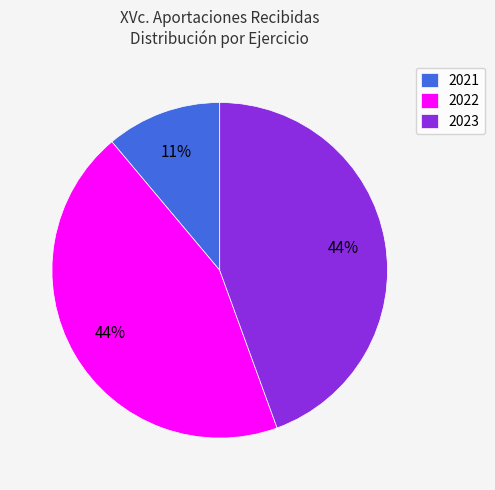

Do 2022 and 2023 together represent more than half of the pie?

Yes